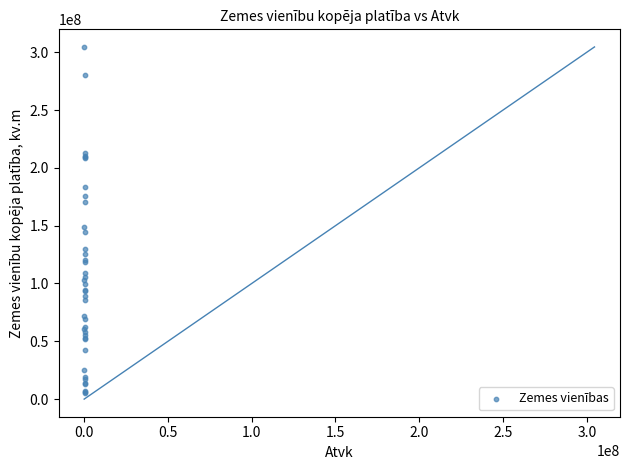

What Y value in the scatter plot is closest to 154869137?

148954213